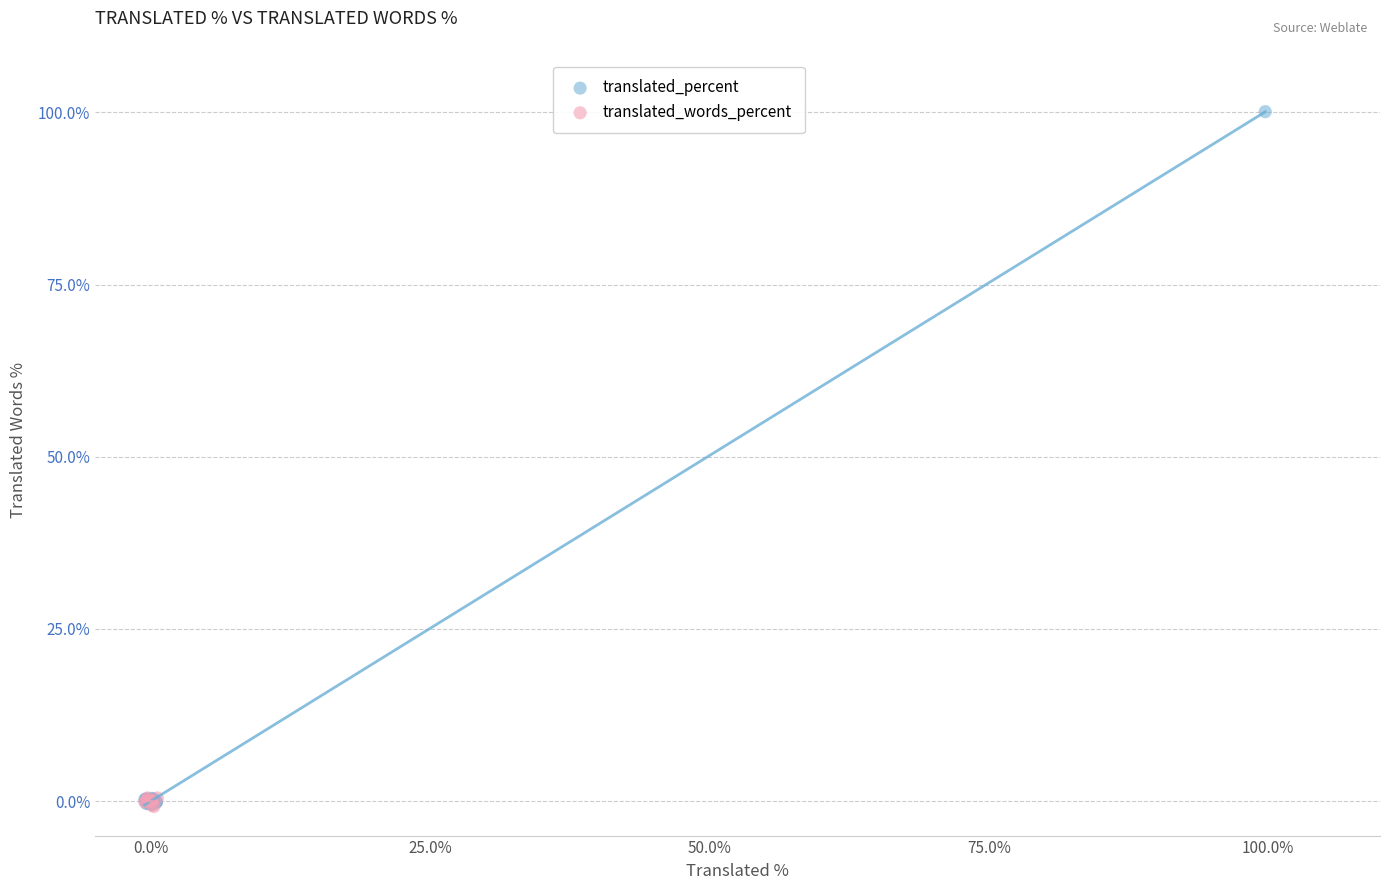

Which series has the largest Y range (max minus min)?

translated_percent